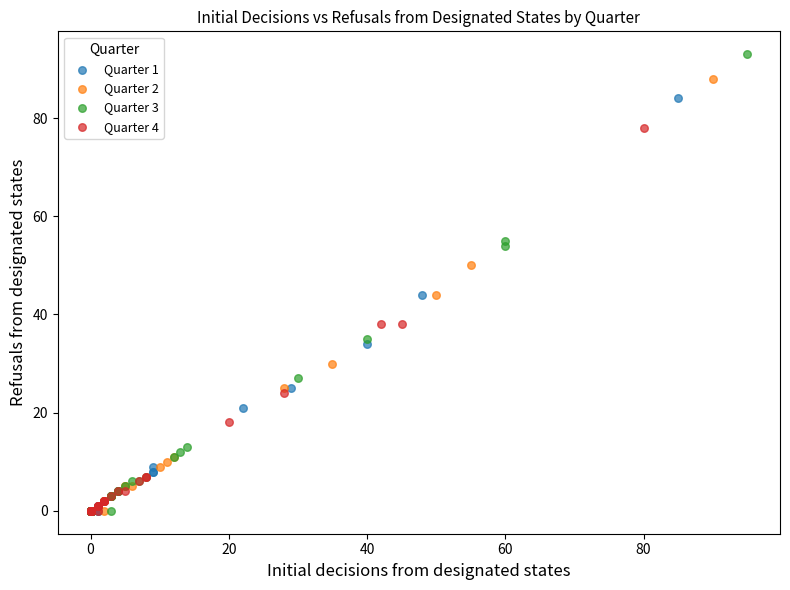

Which series has the largest Y range (max minus min)?

Quarter 3